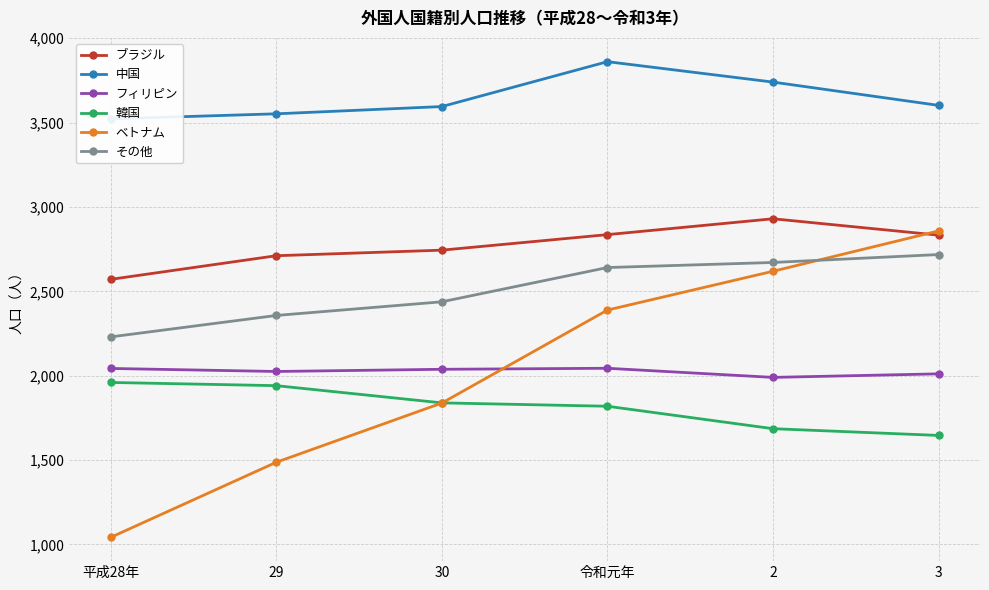

At which label is ベトナム closest to 1950?

30